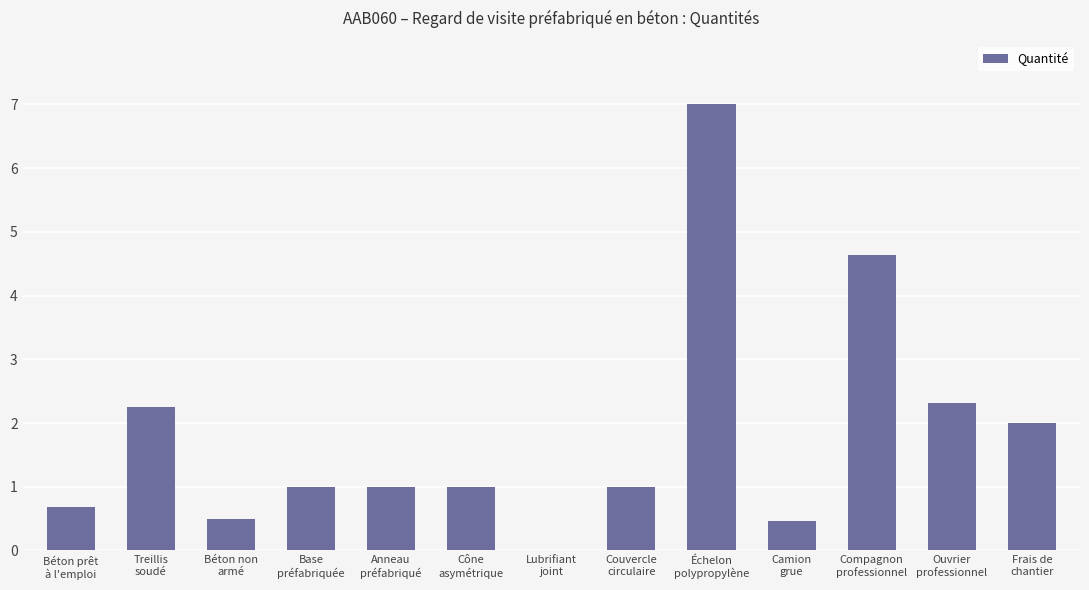

What is the greatest value displayed?

7.0